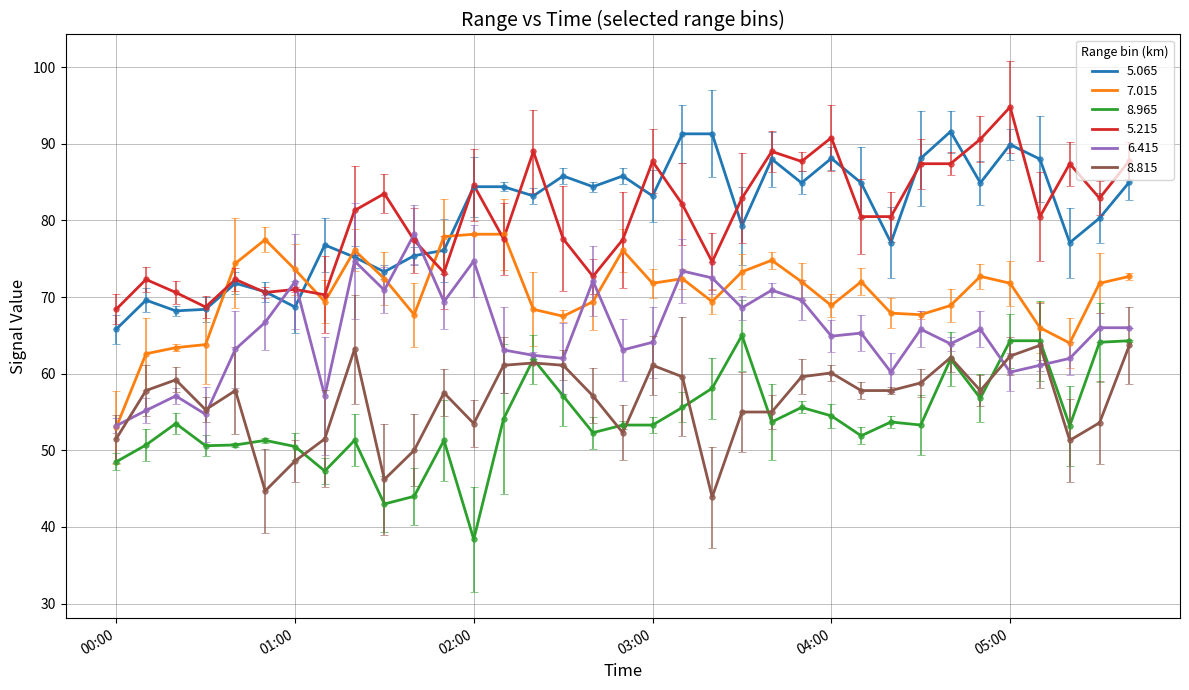

What is the greatest value displayed?

94.8